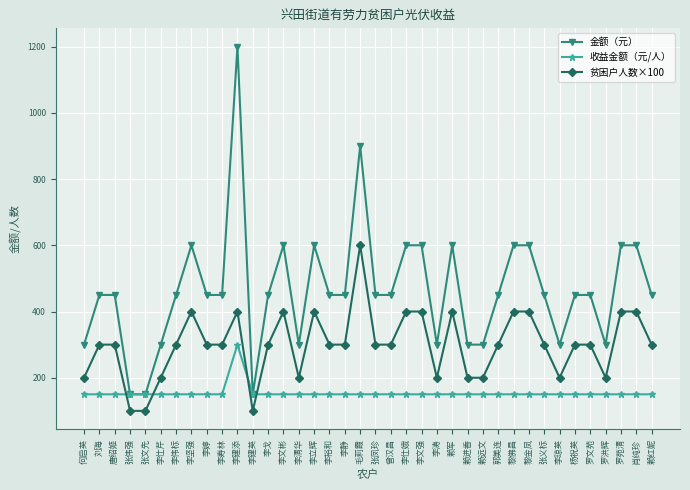

The value of 收益金额（元/人） at 赖军 is 99. True or false?

False